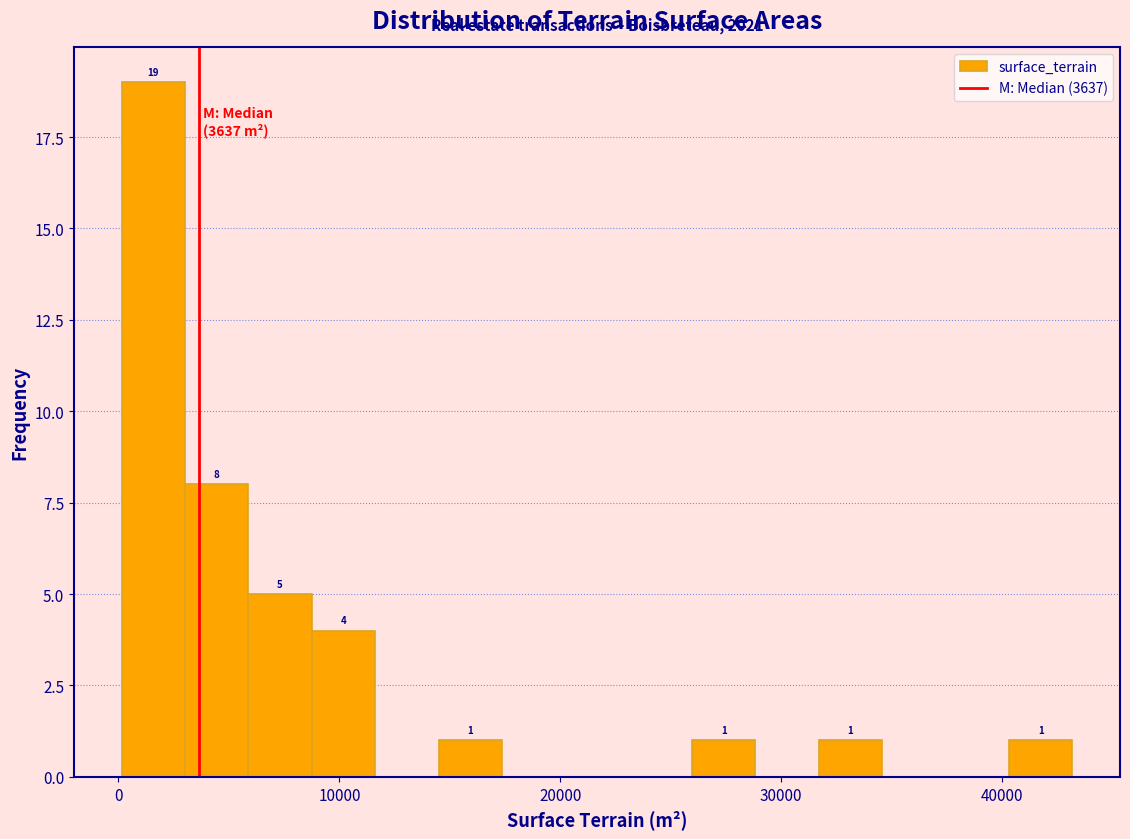

Read against the x-axis, roughly where is the centre of the tallest bar?

2000